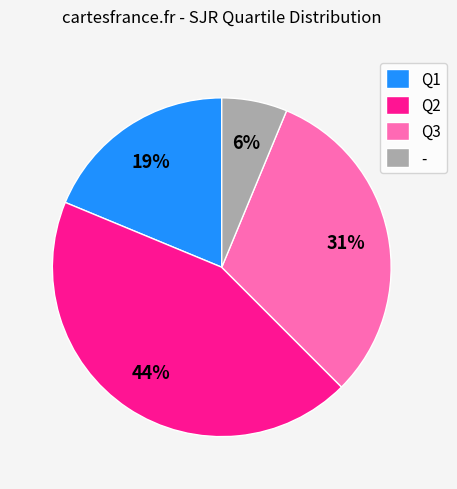

Which slice is the smallest?

-